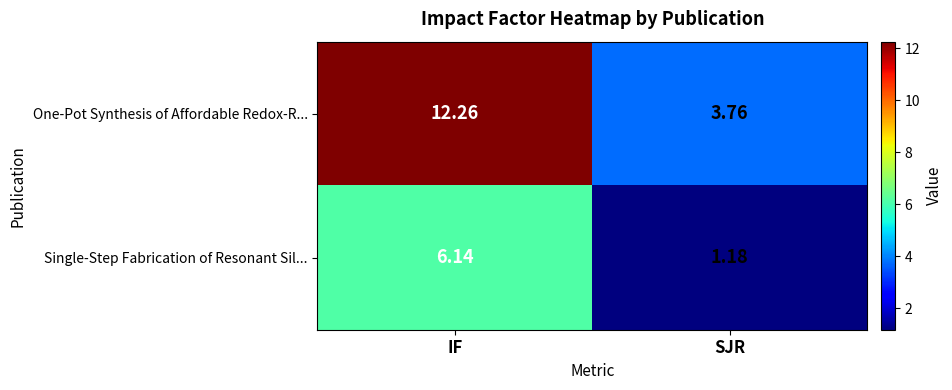

Which series has the largest total across all categories?

One-Pot Synthesis of Affordable Redox-R...